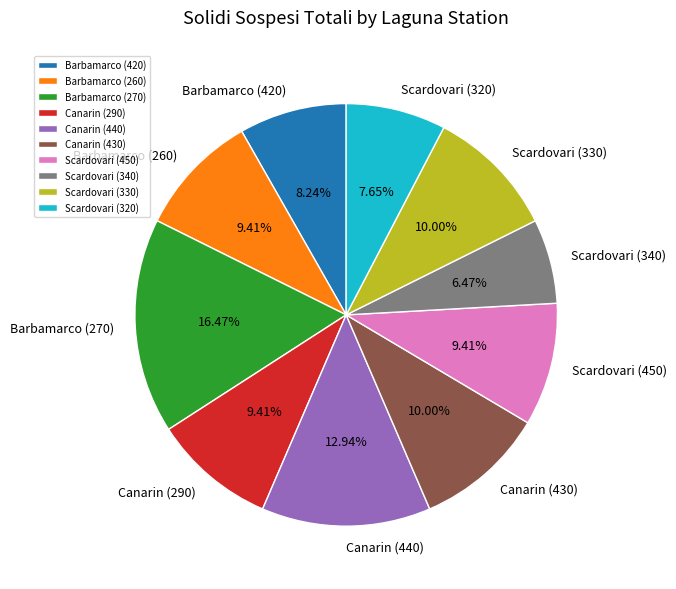

Count the number of slices in the pie.

10